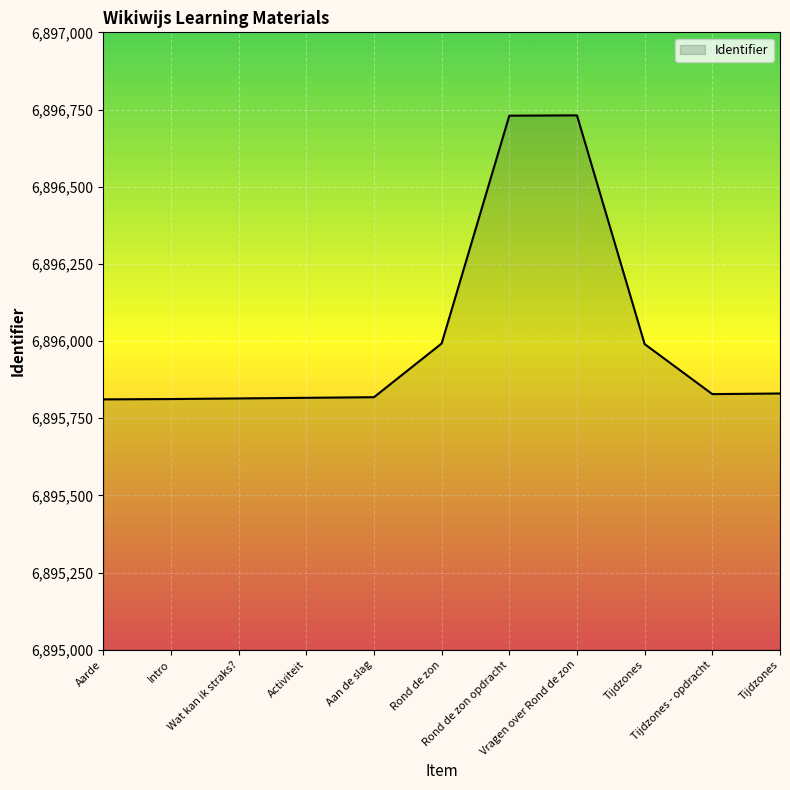

Rank the categories by value from lowest to highest.

Aarde, Intro, Wat kan ik straks?, Activiteit, Aan de slag, Tijdzones - opdracht, Tijdzones, Tijdzones, Rond de zon, Rond de zon opdracht, Vragen over Rond de zon